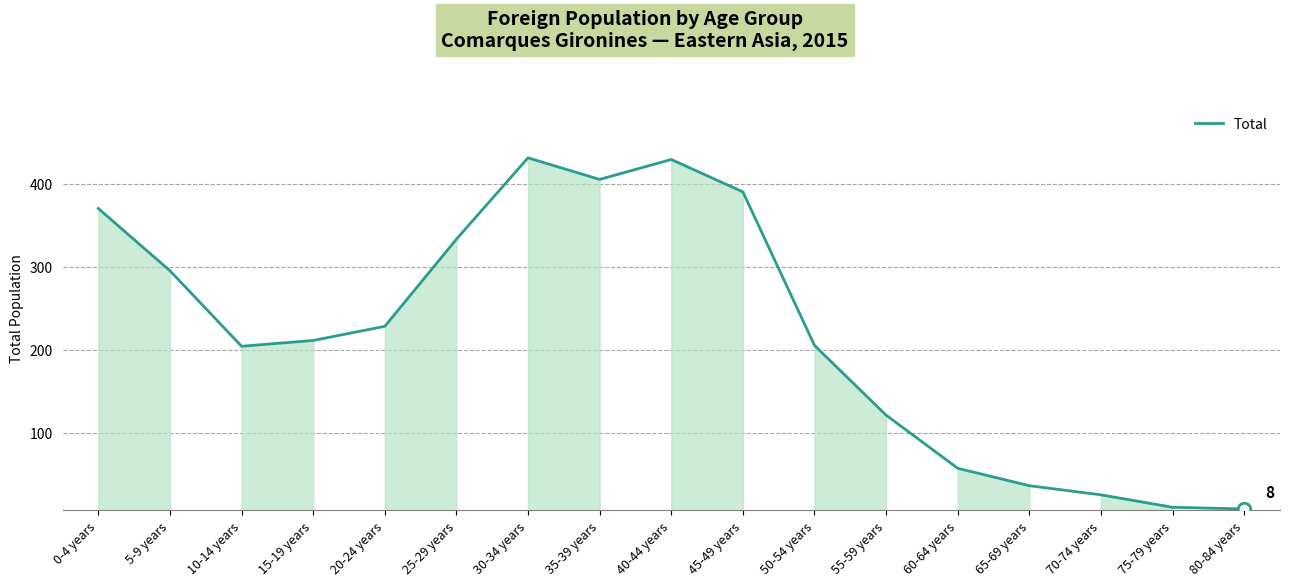

Is it true that the value at 50-54 years is 271?

False